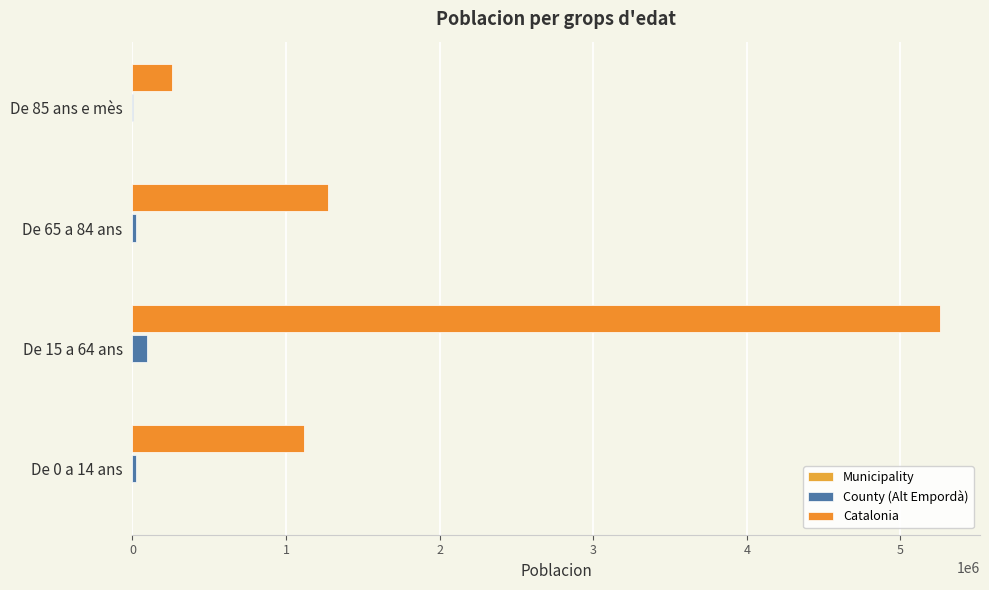

At which category is the sum across all series the highest?

De 15 a 64 ans